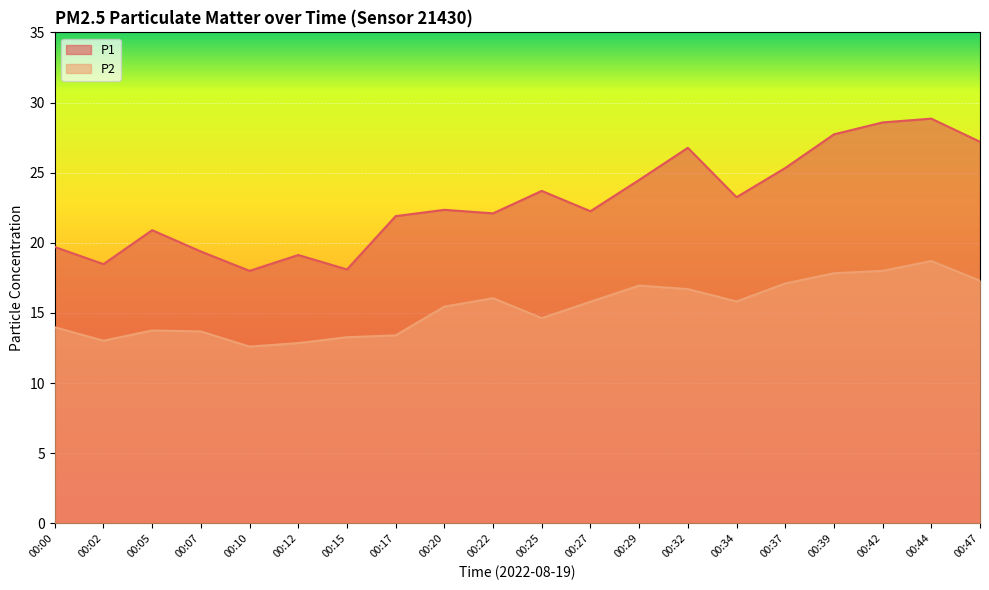

How many lines are shown in the chart?

2